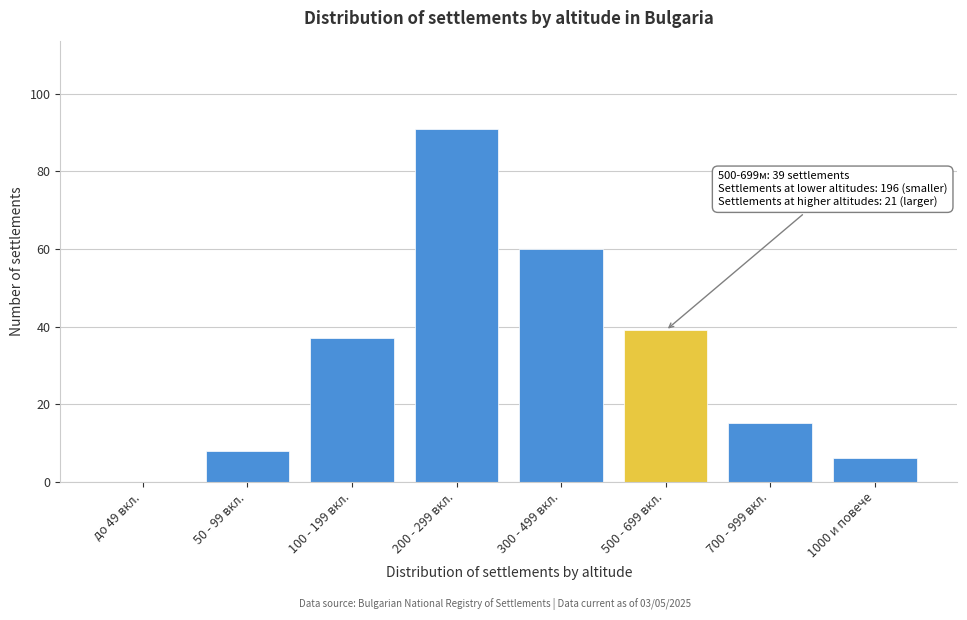

Reading right to left, list all the values displayed in this chart.

1000 и повече=6	700 - 999 вкл.=15	500 - 699 вкл.=39	300 - 499 вкл.=60	200 - 299 вкл.=91	100 - 199 вкл.=37	50 - 99 вкл.=8	до 49 вкл.=0